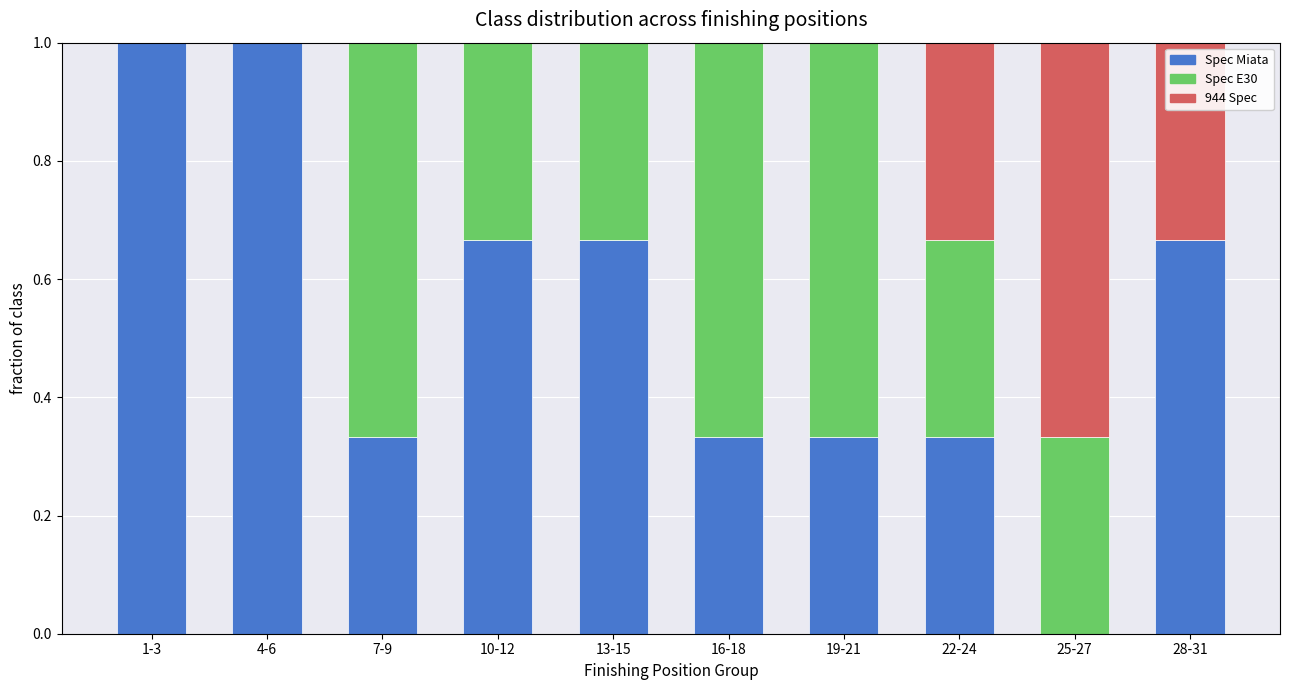

True or false: Spec Miata has a value of 1.2 at 28-31.

False